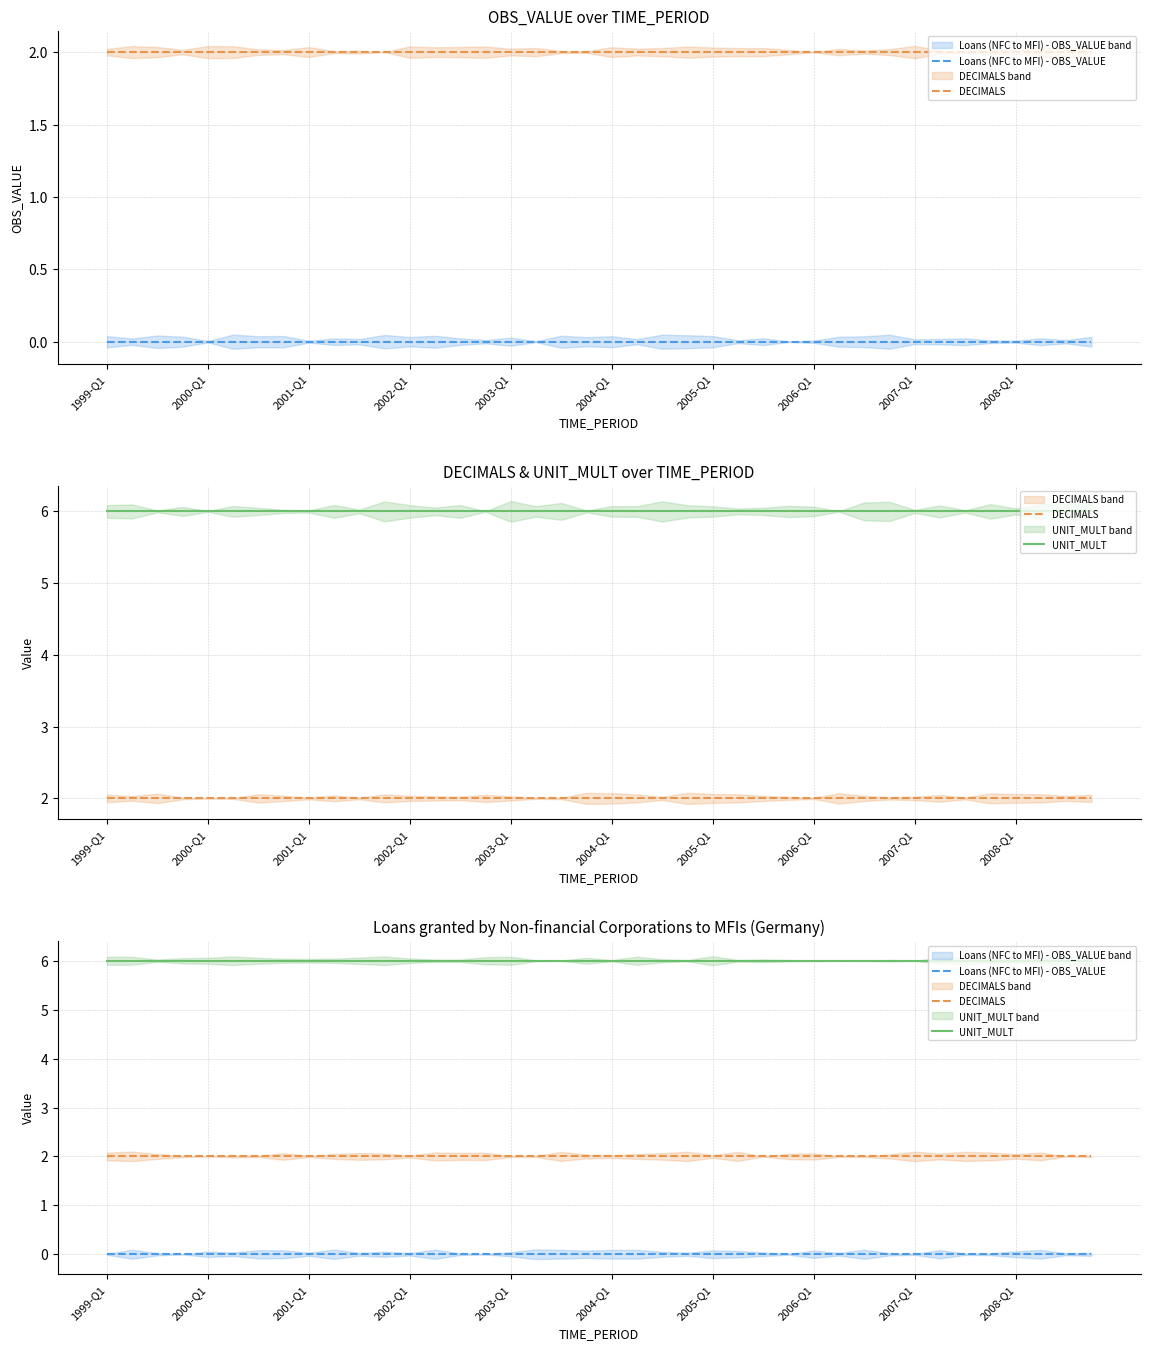

True or false: UNIT_MULT and Loans (NFC to MFI) - OBS_VALUE intersect in this chart.

False